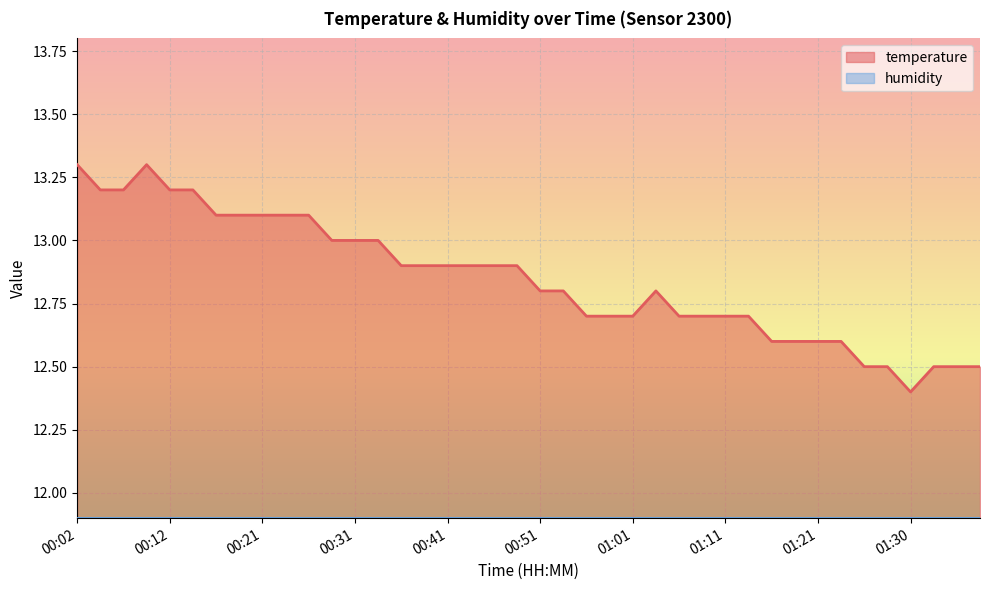

Does the chart display data point markers on the line(s)?

No